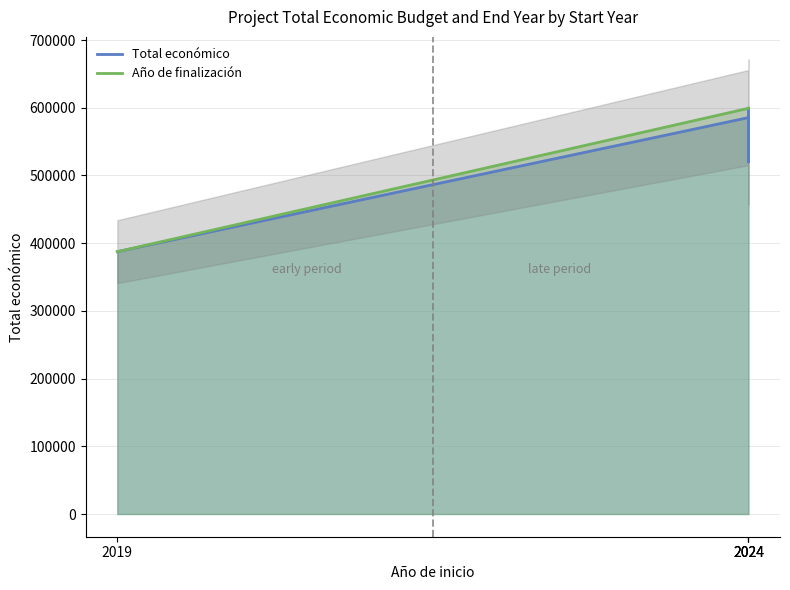

Does the chart display data point markers on the line(s)?

No